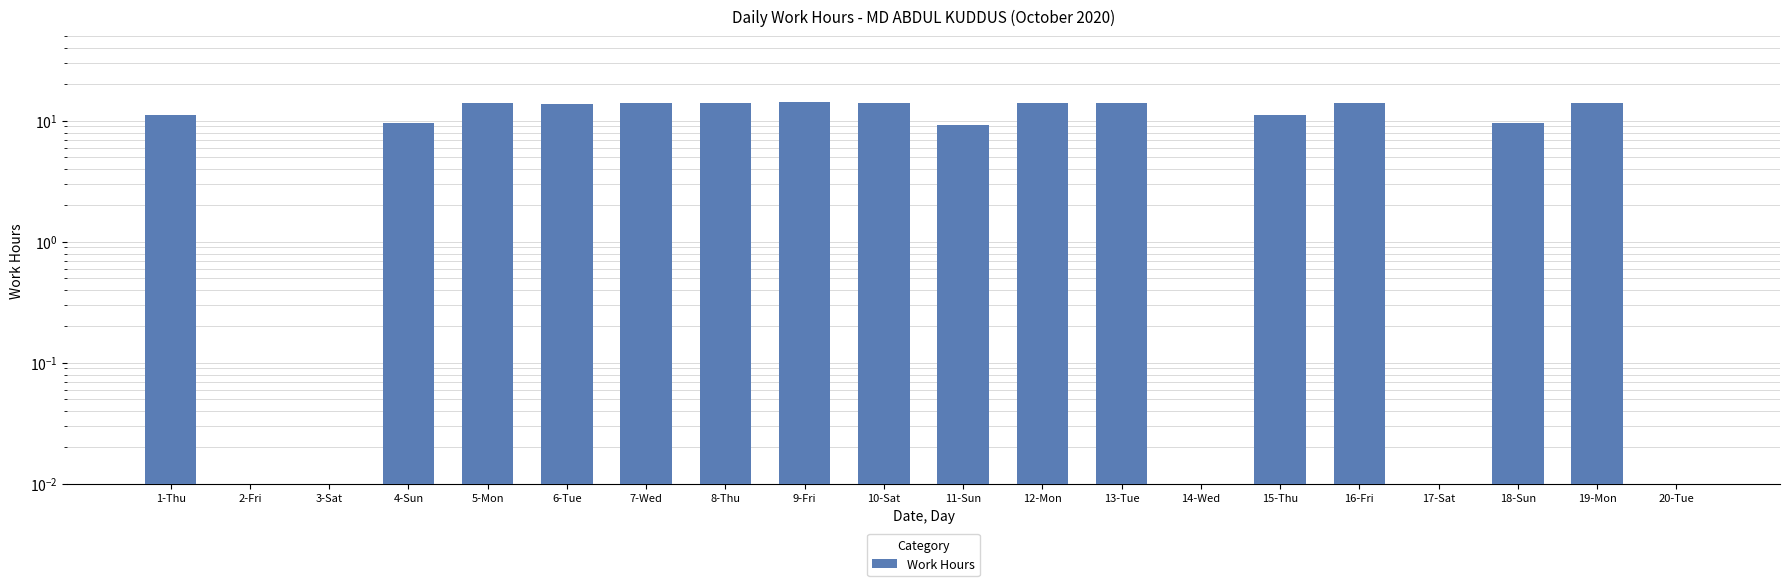

Reading left to right, list all the values displayed in this chart.

1-Thu=11.3	2-Fri=0.0	3-Sat=0.0	4-Sun=9.7	5-Mon=14.0	6-Tue=13.9	7-Wed=14.1	8-Thu=14.2	9-Fri=14.3	10-Sat=14.1	11-Sun=9.2	12-Mon=14.1	13-Tue=14.2	14-Wed=0.0	15-Thu=11.1	16-Fri=14.1	17-Sat=0.0	18-Sun=9.7	19-Mon=14.2	20-Tue=0.0